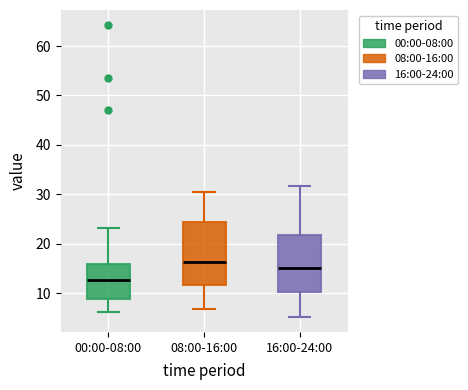

Where is the upper edge of the box for 16:00-24:00 on the y-axis? The values are not printed on the chart, so give them approximately, as read against the axis.

22